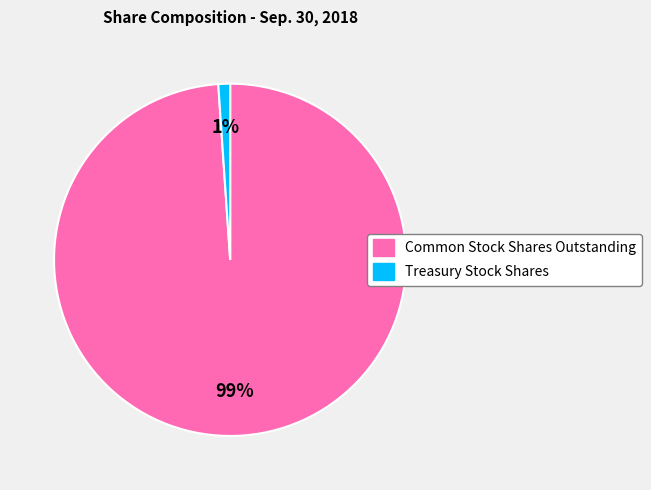

Is Common Stock Shares Outstanding the majority of the pie?

Yes